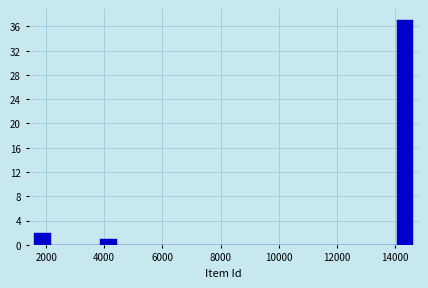

Read against the x-axis, roughly where is the centre of the tallest bar?

14400